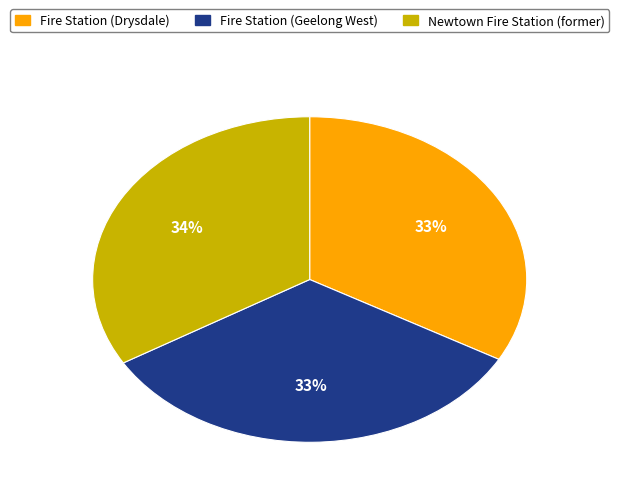

The Fire Station (Drysdale) slice represents 45% of the pie. True or false?

False